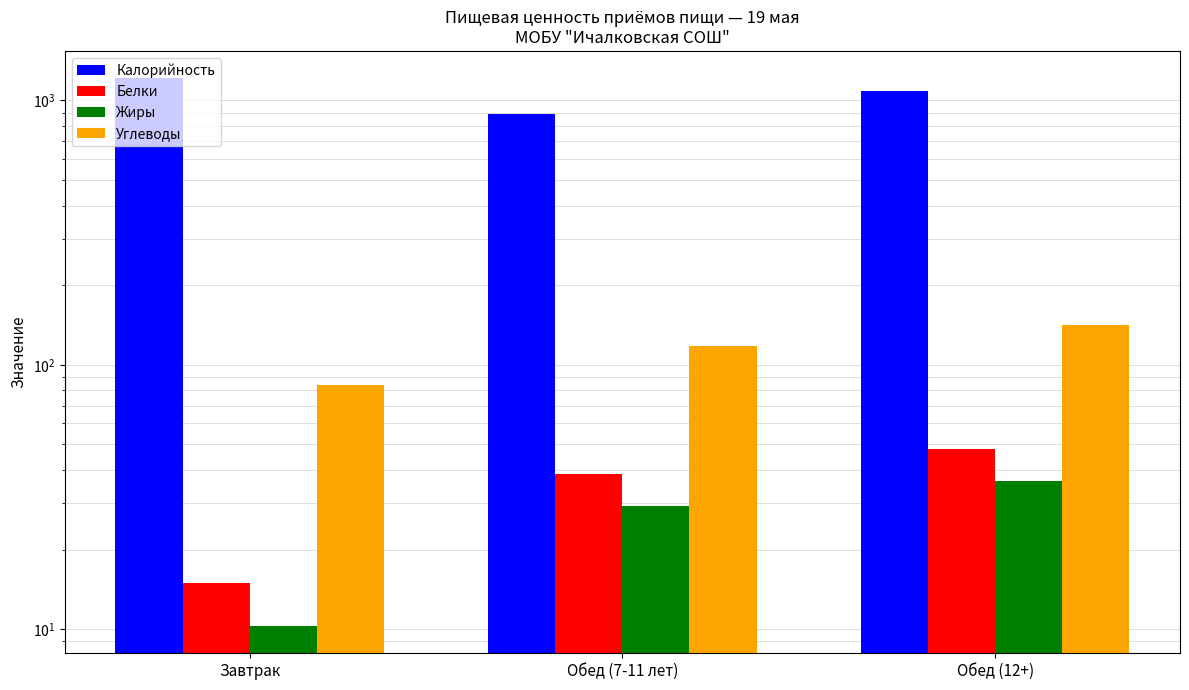

How many categories are shown in the chart?

3